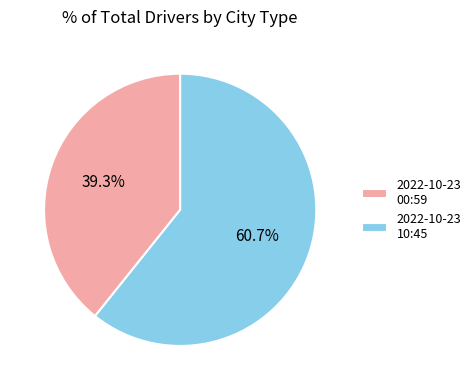

Approximately how many times larger is the value at 2022-10-23 10:45 compared to 2022-10-23 00:59?

1.5